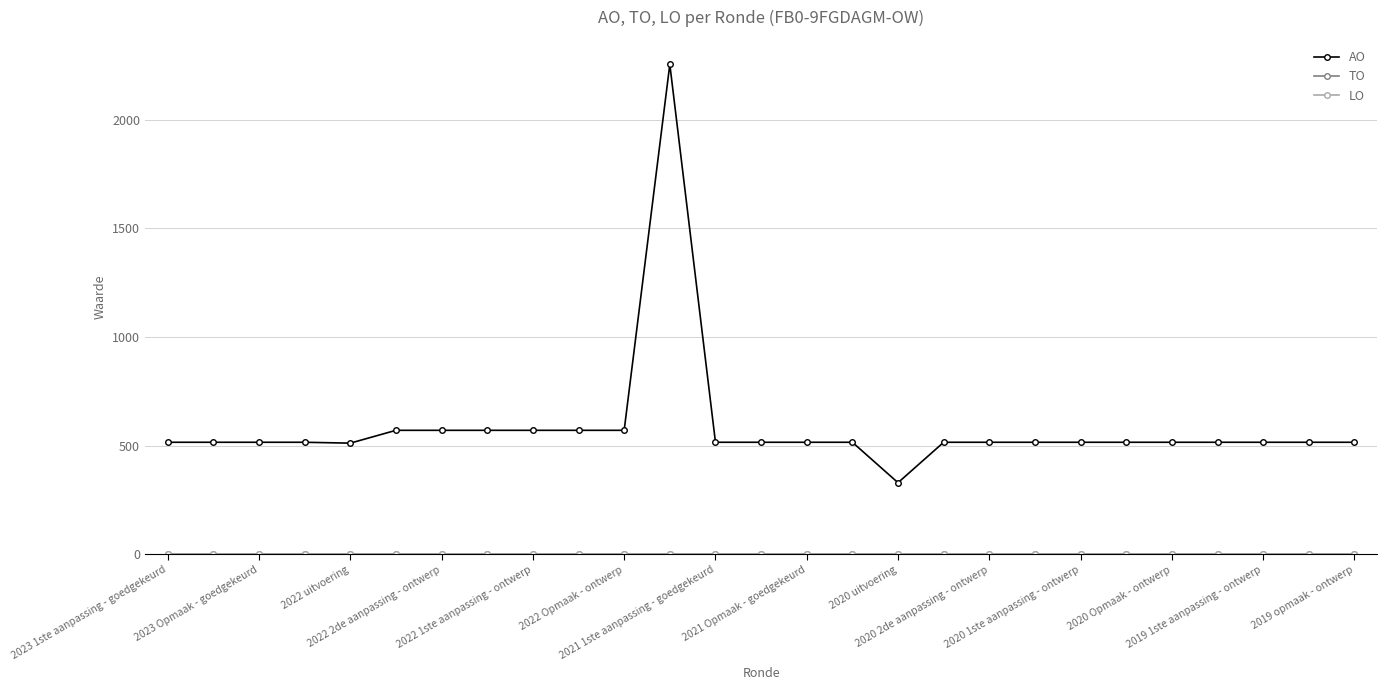

What is the label of the 14th point from the right?

2019 opmaak - ontwerp